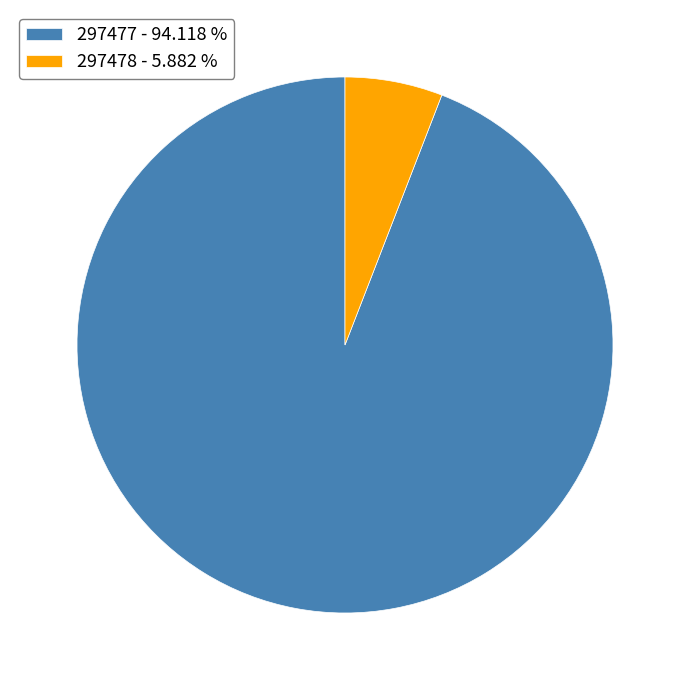

What is the majority slice?

297477